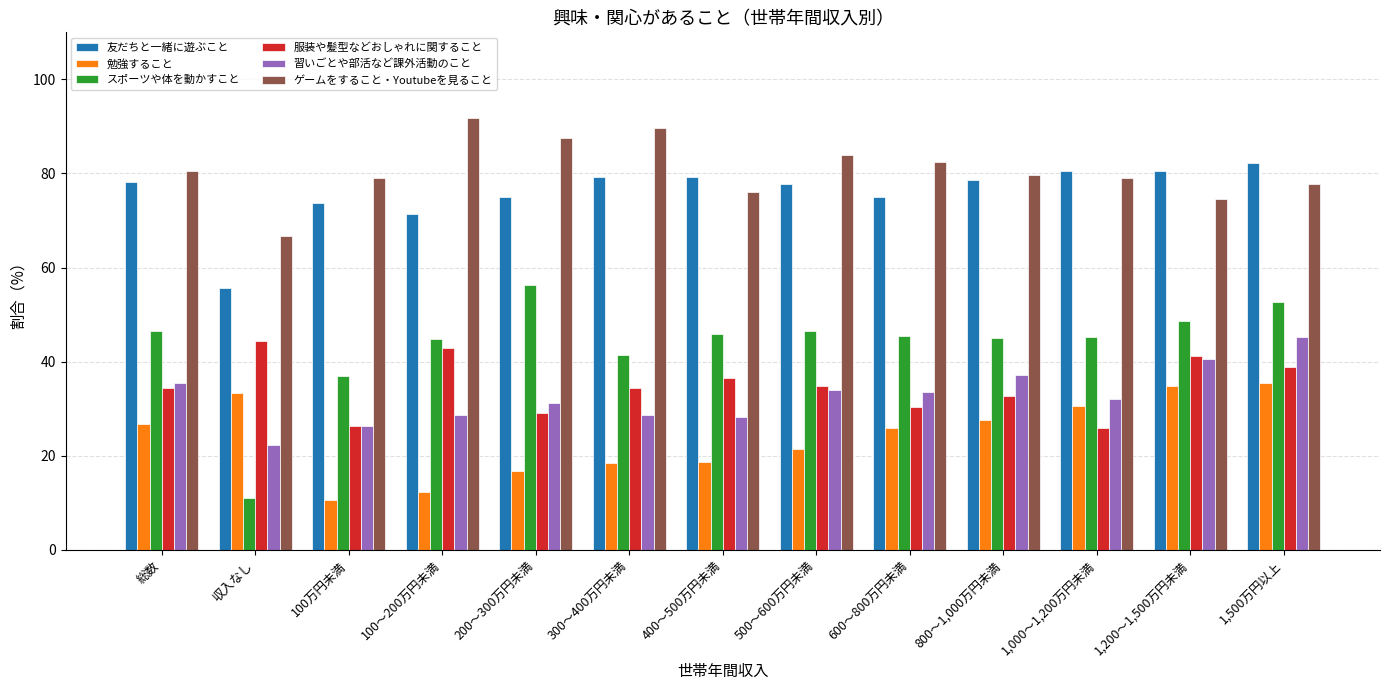

True or false: 勉強すること has a value of 44.0 at 総数.

False